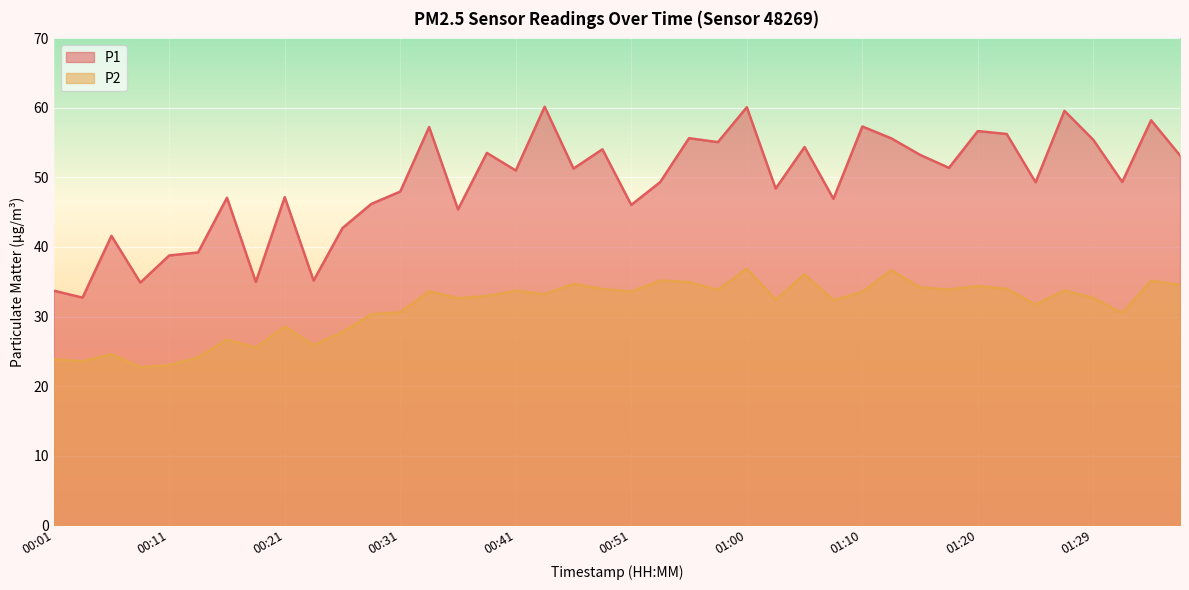

What is the sum of the P2 values at 01:05 and 00:23?

62.0